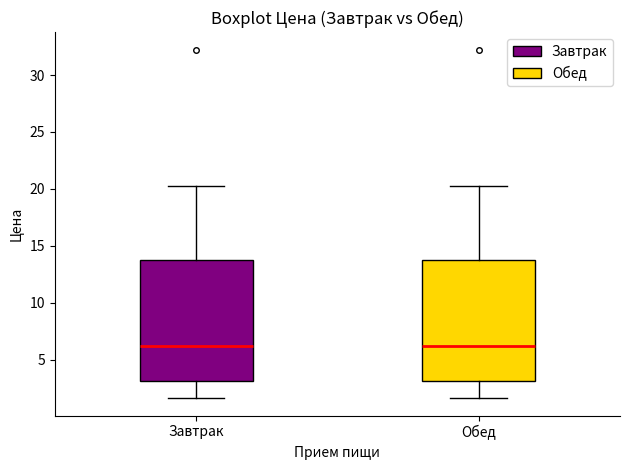

Reading left to right, read every box against the y-axis: the position of its median line, the range the box covers, and the ends of its whiskers. The values are not printed on the chart, so give them approximately, as read against the axis.

Завтрак: median 6.0, box 3.0 to 13.5, whiskers 1.5 to 20.5
Обед: median 6.0, box 3.0 to 13.5, whiskers 1.5 to 20.5